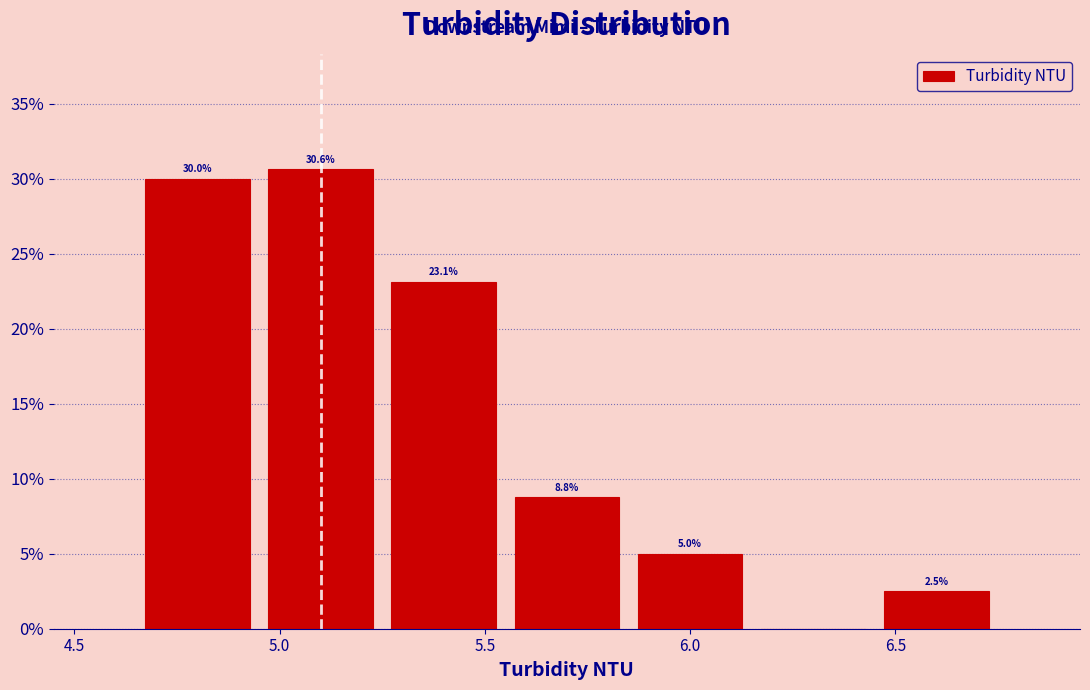

Over which range of the x-axis is the bar tallest?

4.95 to 5.25